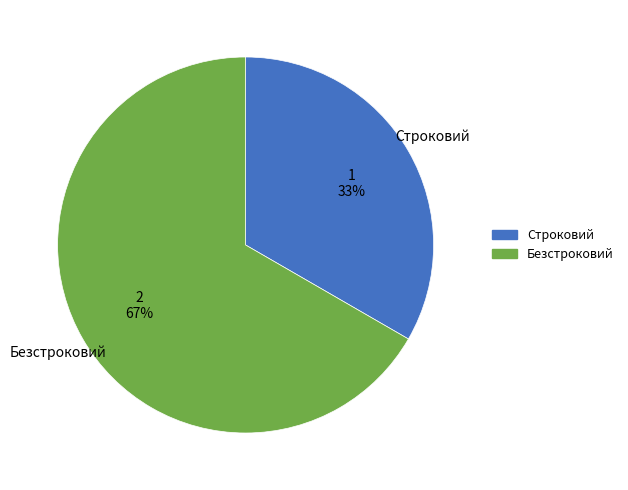

What is the smallest slice in the pie chart?

Строковий